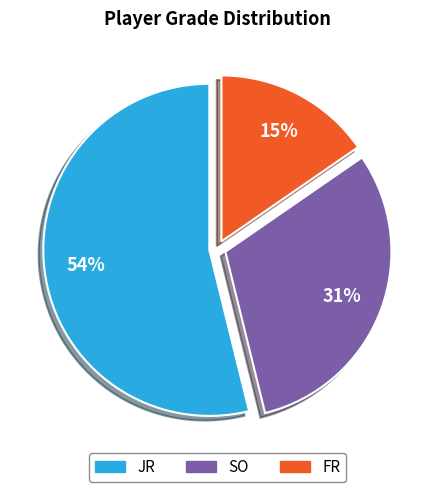

How many slices are in this pie chart?

3